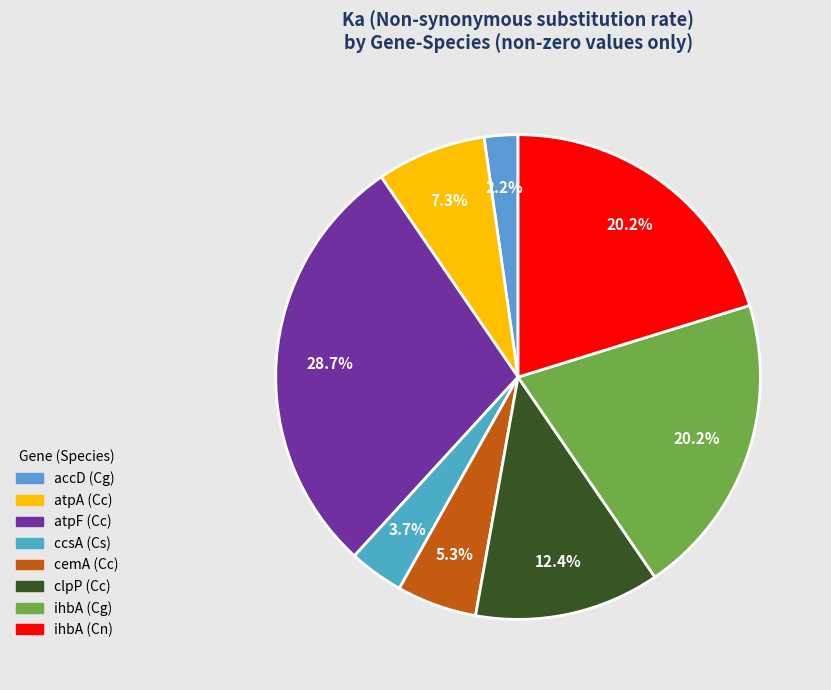

How many slices are in this pie chart?

8